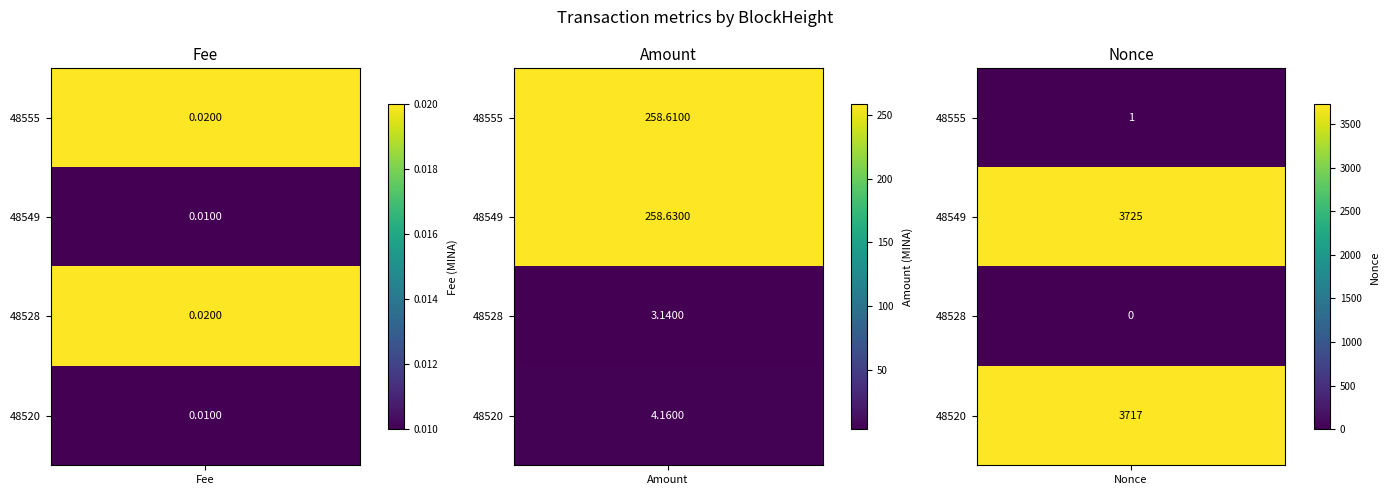

At which category is the sum across all series the highest?

48549